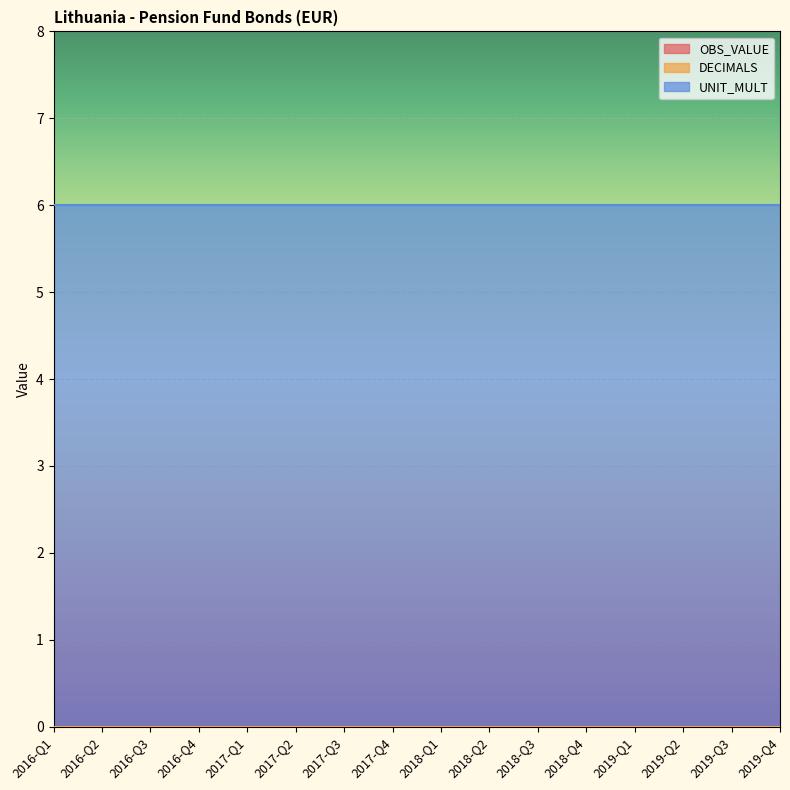

Reading right to left, what are all the values shown in this chart?

OBS_VALUE: 0	0	0	0	0	0	0	0	0	0	0	0	0	0	0	0
DECIMALS: 0	0	0	0	0	0	0	0	0	0	0	0	0	0	0	0
UNIT_MULT: 6	6	6	6	6	6	6	6	6	6	6	6	6	6	6	6